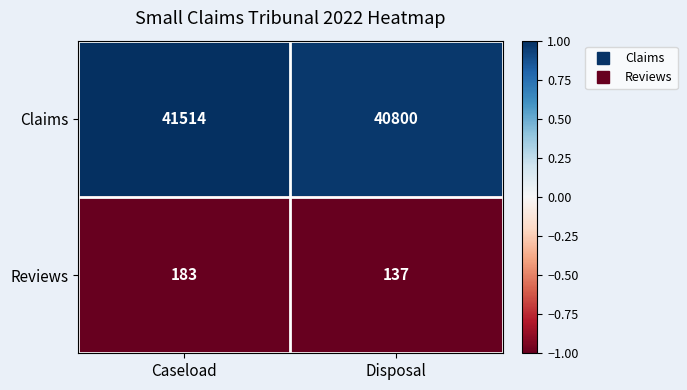

Which series has the largest total across all categories?

Claims